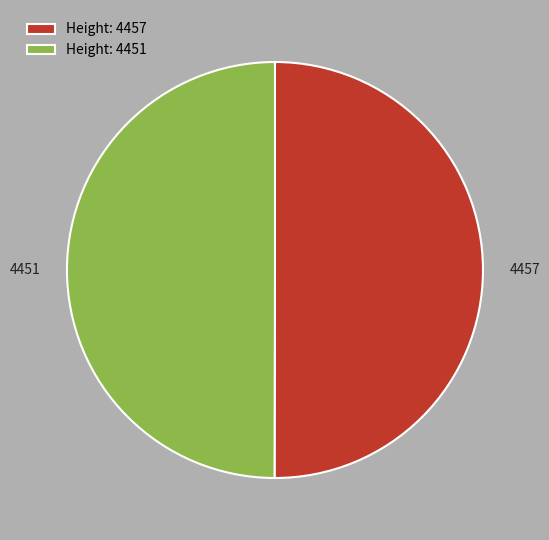

Approximately how many times larger is the value at Height: 4451 compared to Height: 4457?

1.0